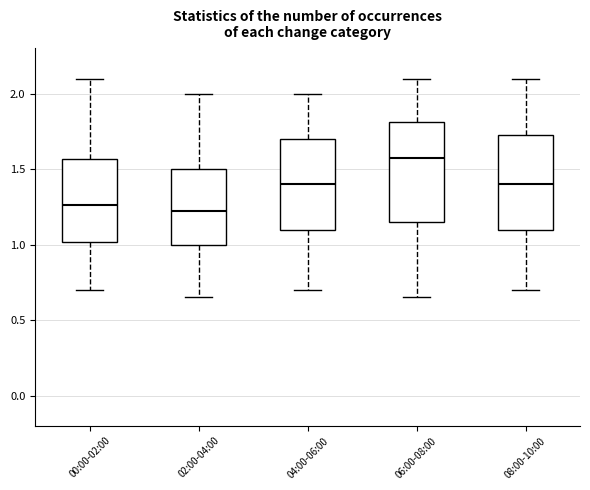

Where does the median line of the box for 02:00-04:00 sit on the y-axis? The values are not printed on the chart, so give them approximately, as read against the axis.

1.25